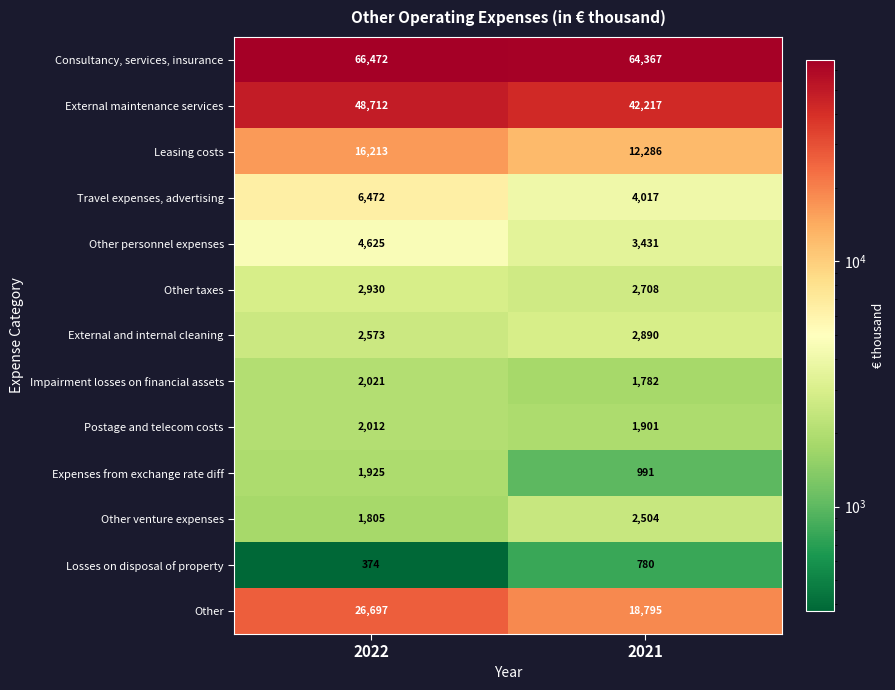

List the labels in order of Impairment losses on financial assets value, smallest first.

2021, 2022